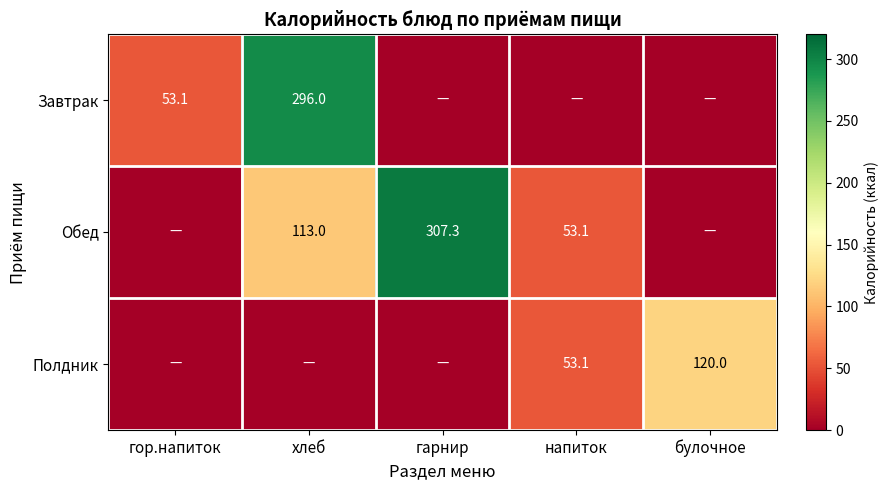

Which category has the highest value in the Завтрак series?

хлеб